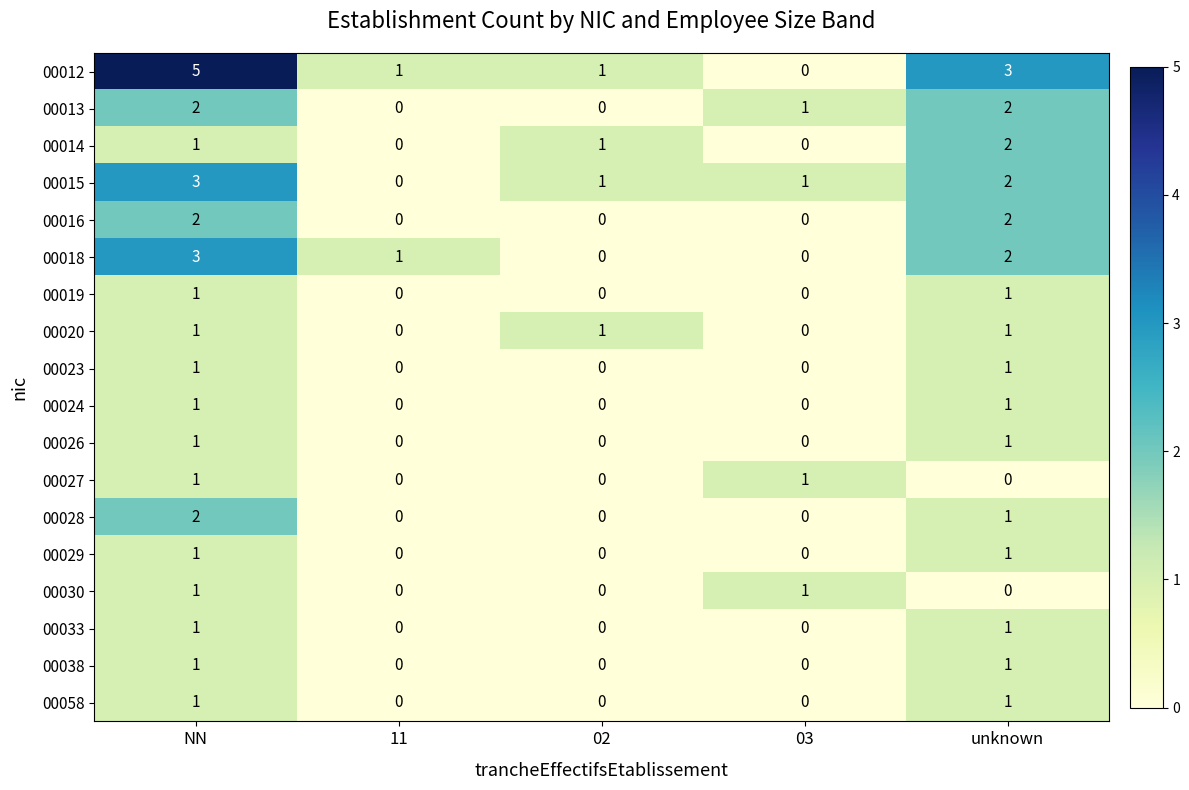

Which series has the largest range (max minus min)?

00012